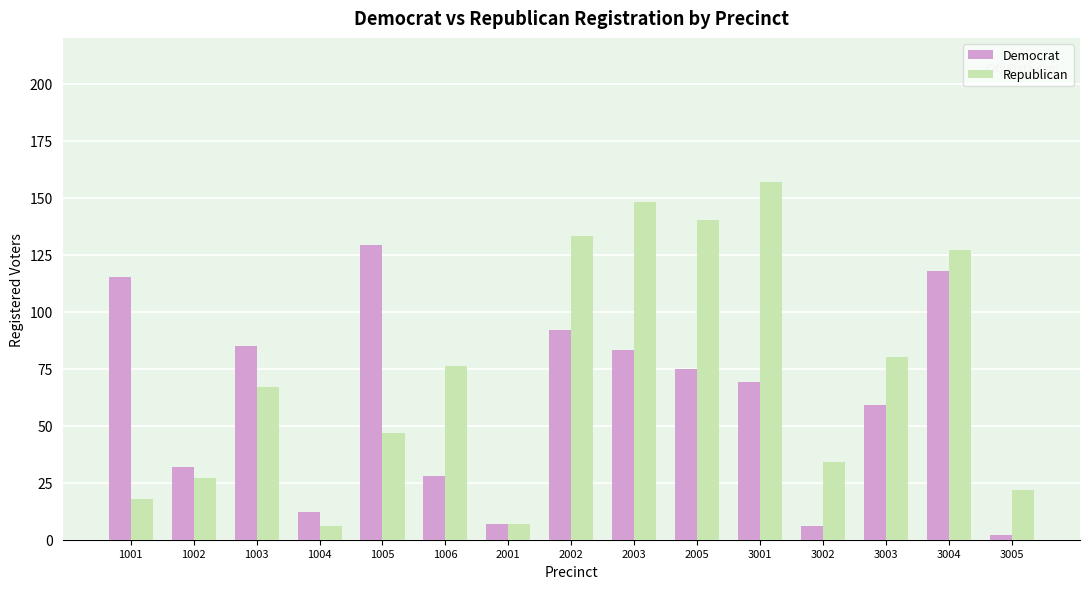

At how many categories does at least one series exceed 77?

9